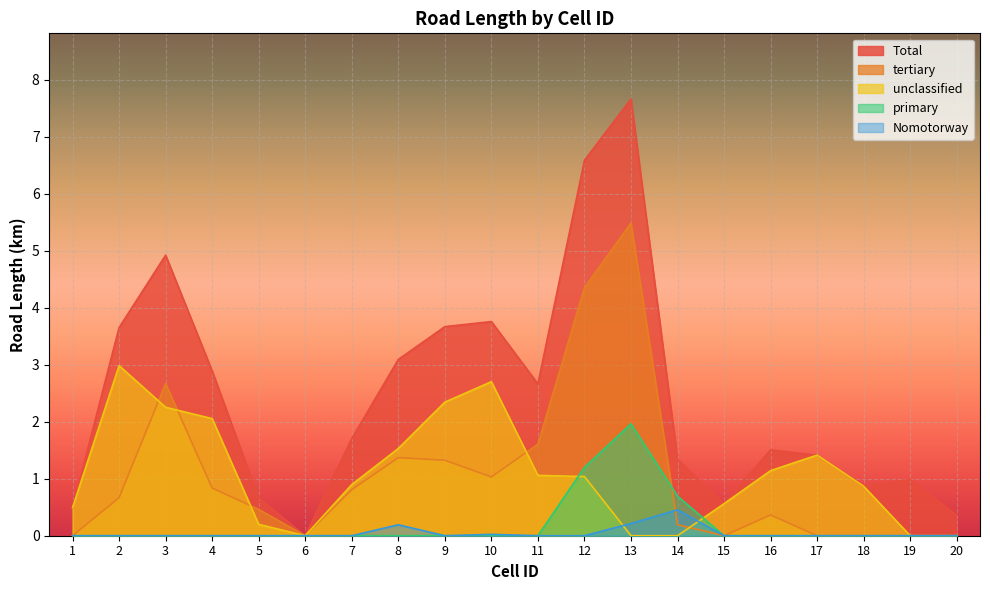

How many positive values does the Nomotorway series have?

4